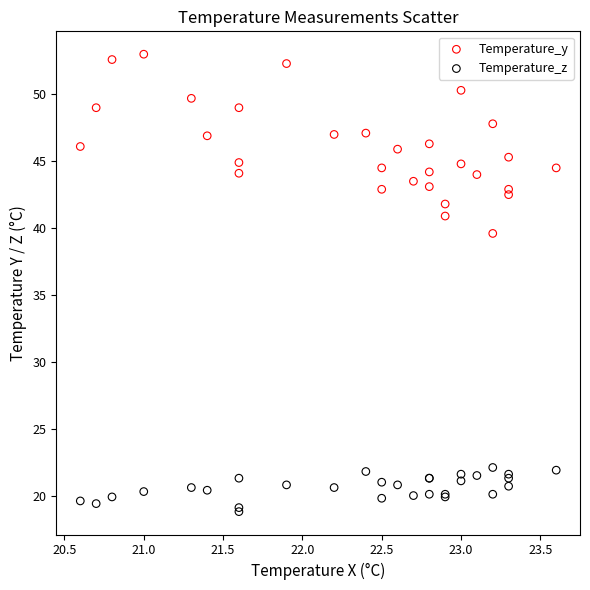

Which series reaches the minimum Y coordinate?

Temperature_z